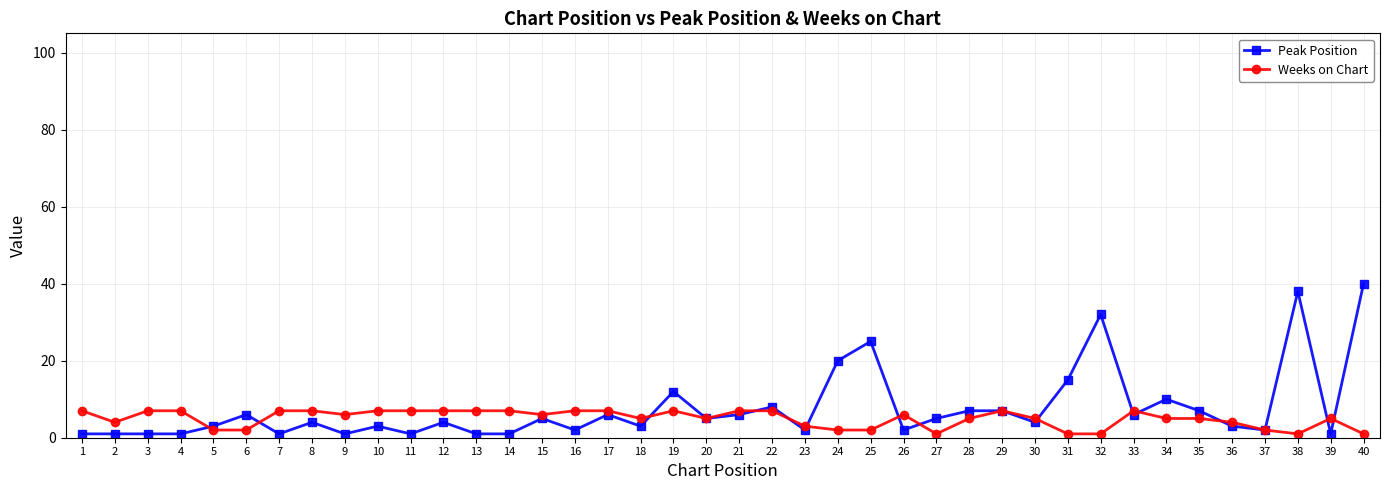

True or false: Weeks on Chart has more than 2 interior local peaks.

True